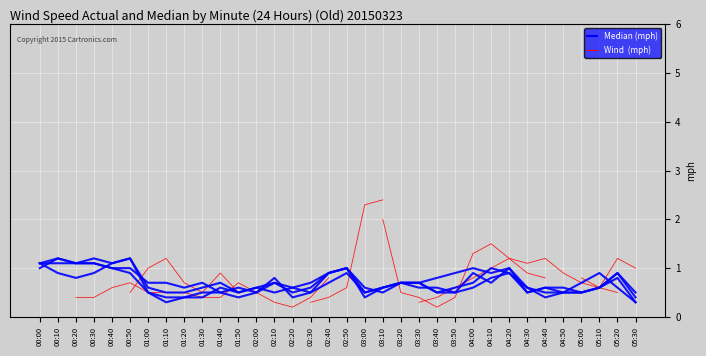

True or false: Median (mph) 11.058 and Wind  (mph) cross at least once.

True